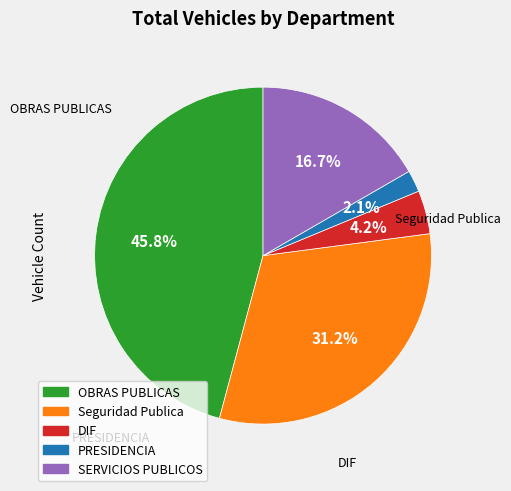

To the nearest percent, what is the difference between the PRESIDENCIA and Seguridad Publica slice percentages?

29%